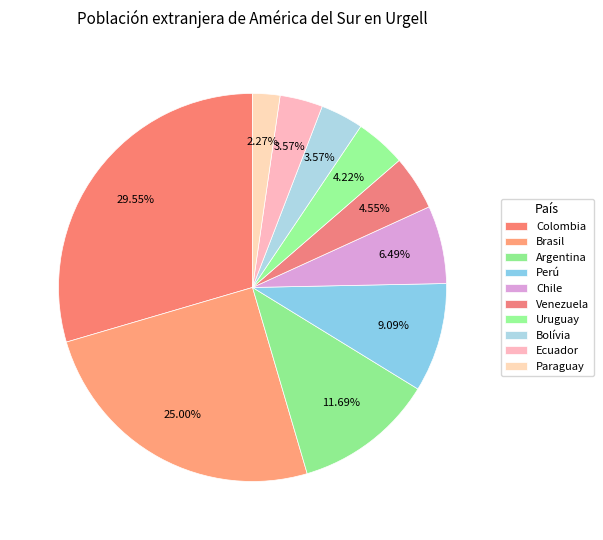

Count the number of slices in the pie.

10